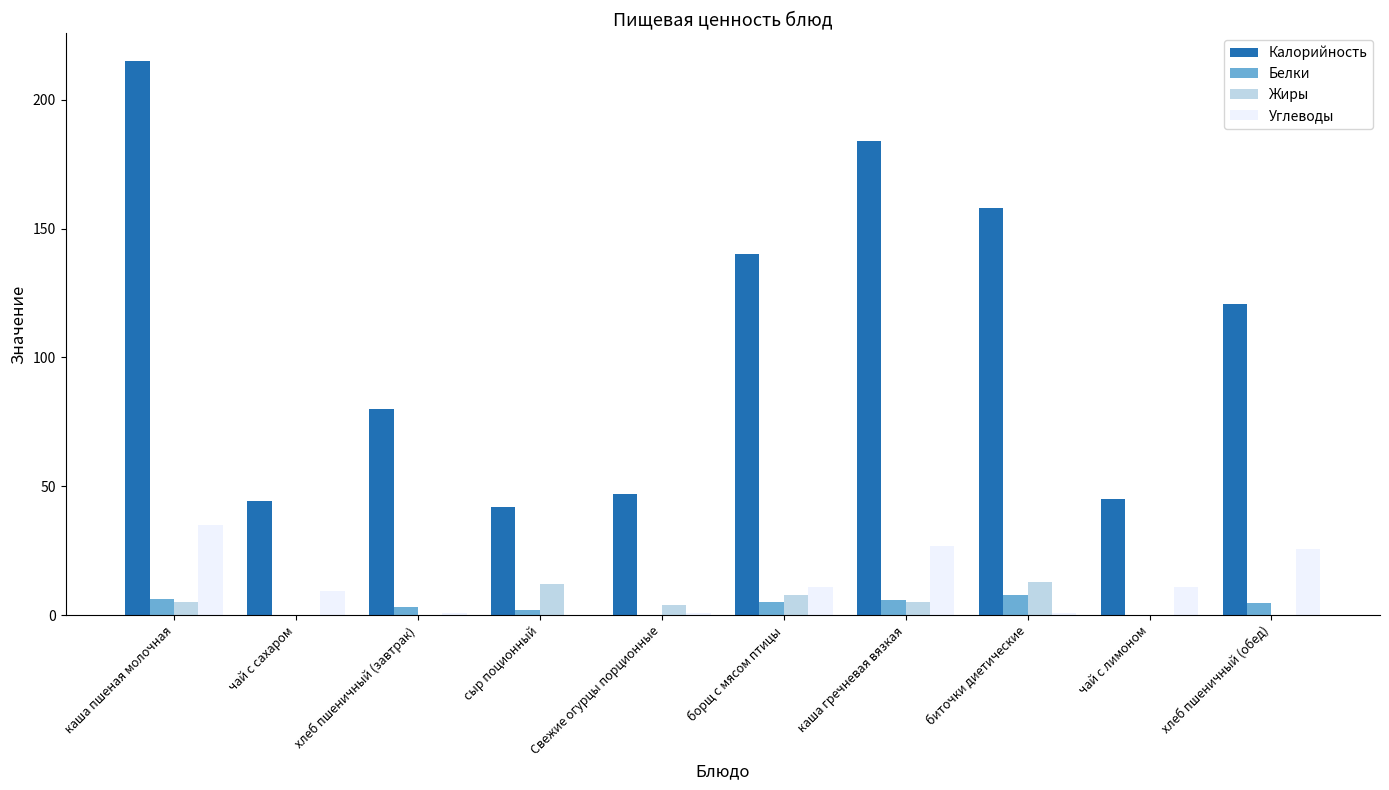

What is the maximum value shown in the chart?

215.0